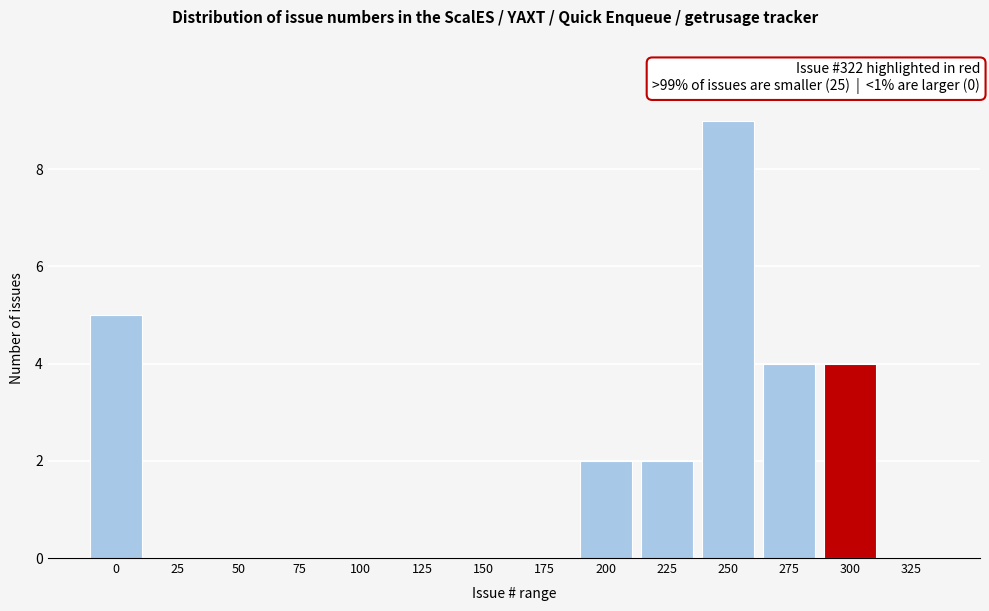

Reading left to right, what are all the values shown in this chart?

0=5	25=0	50=0	75=0	100=0	125=0	150=0	175=0	200=2	225=2	250=9	275=4	300=4	325=0